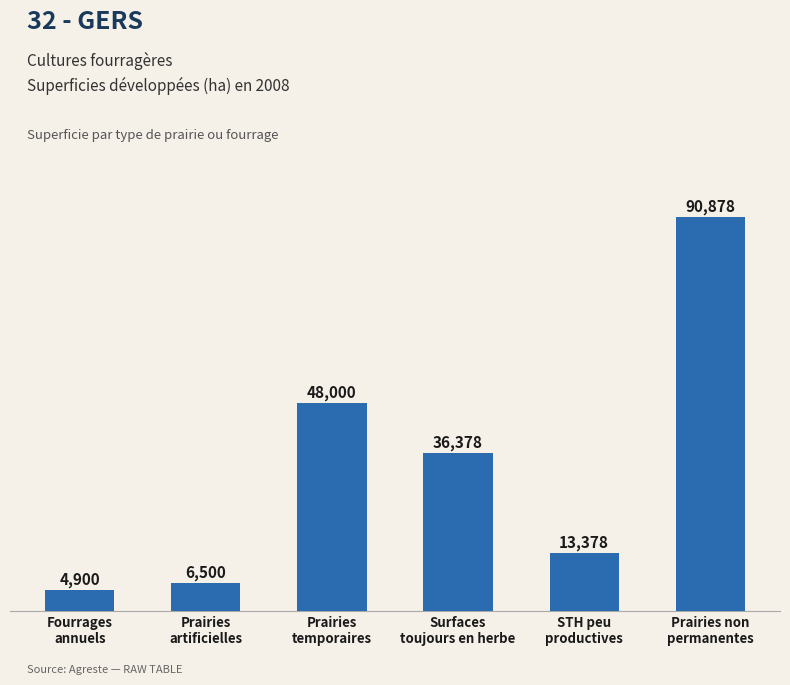

How many data points are less than 36378?

3